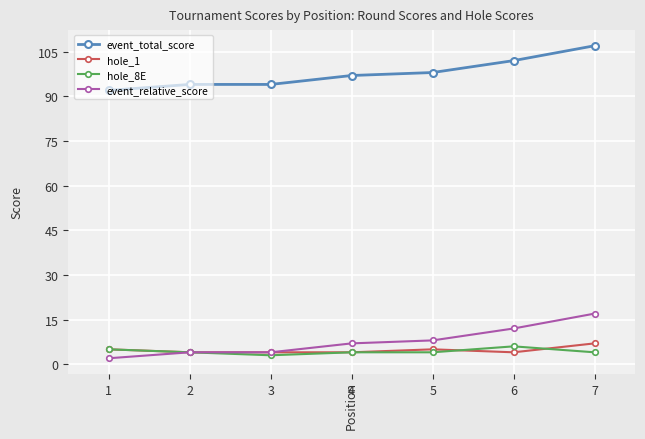

At 5, list the series in order from largest to smallest.

event_total_score, event_relative_score, hole_1, hole_8E